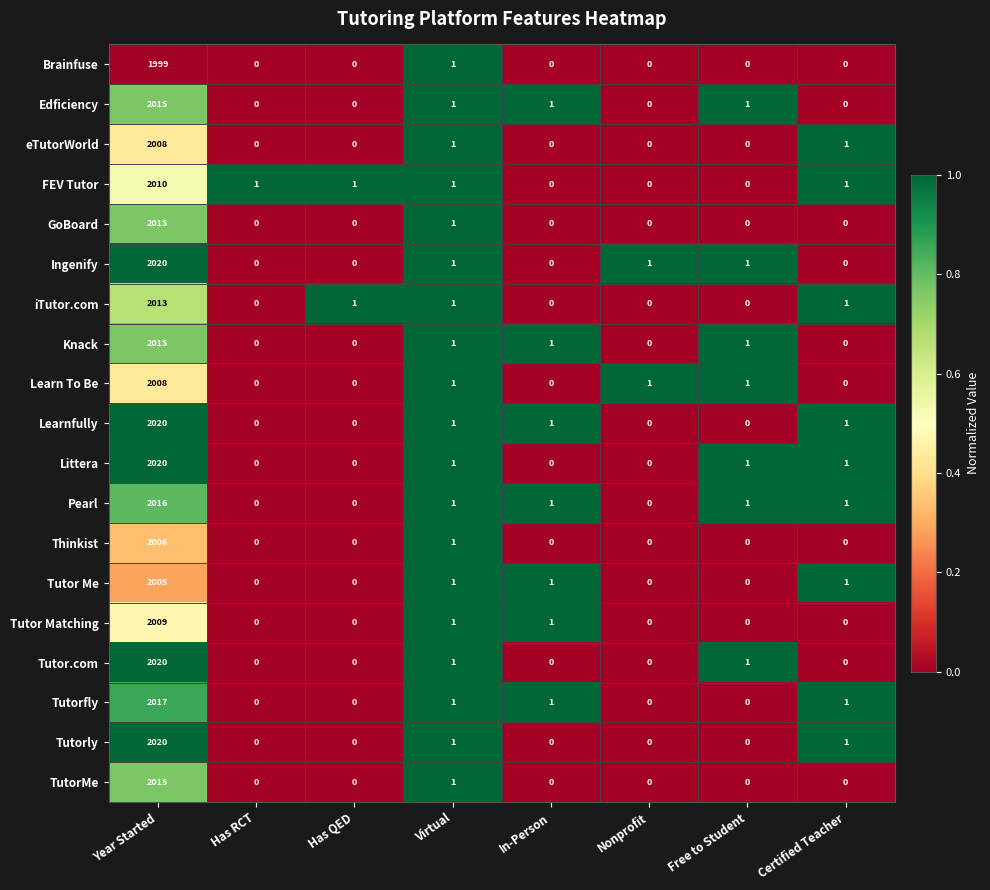

What is the total value across all series at Year Started?

38251